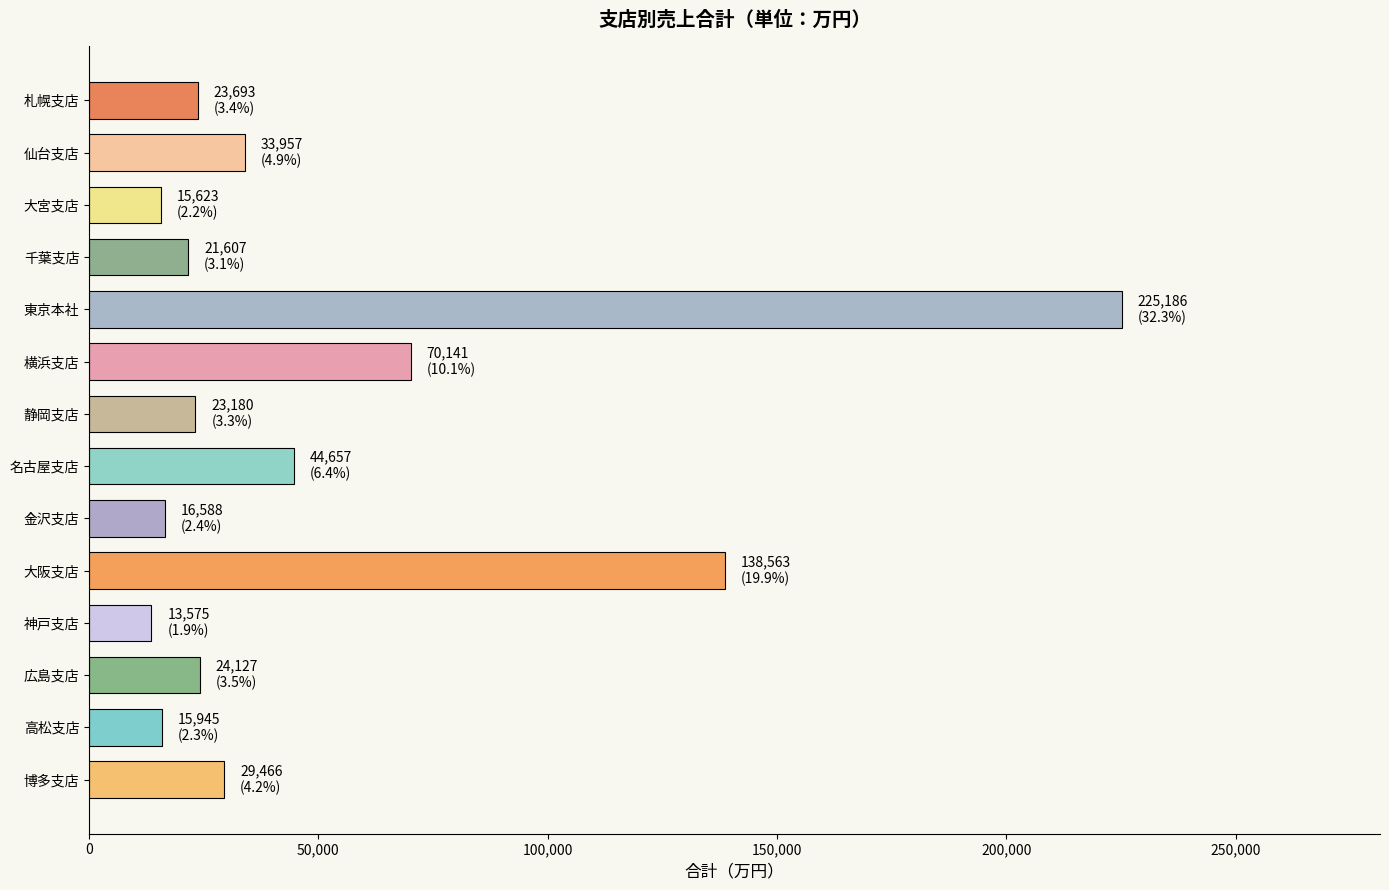

Between 神戸支店 and 博多支店, which is larger?

博多支店